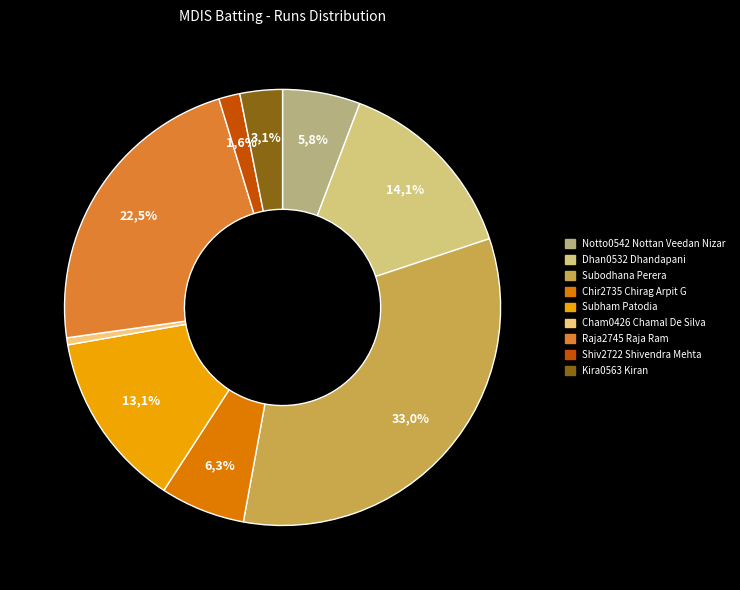

Approximately how many times larger is the value at Dhan0532 Dhandapani compared to Shiv2722 Shivendra Mehta?

9.0